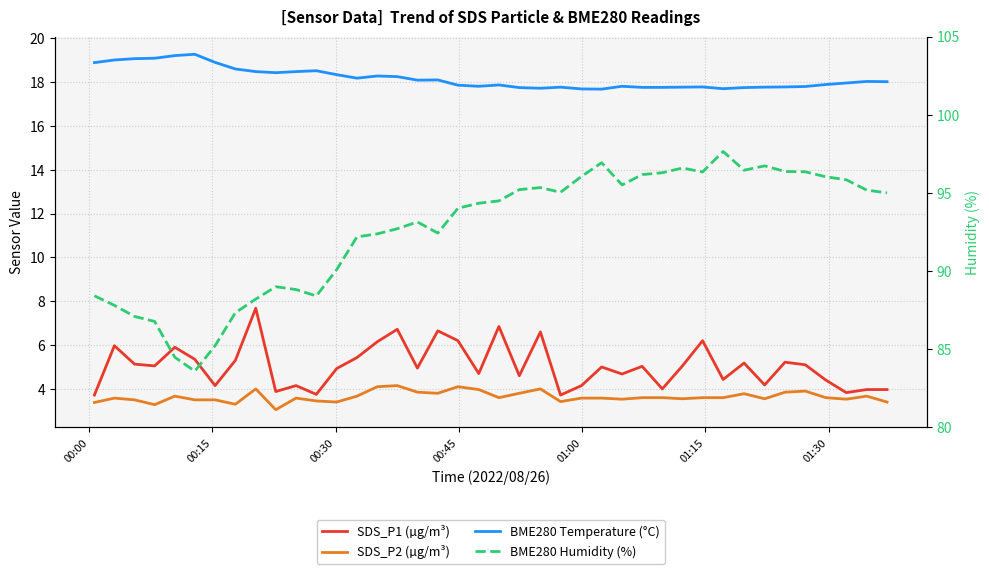

True or false: BME280 Temperature (°C) has more than 0 interior local peaks.

True